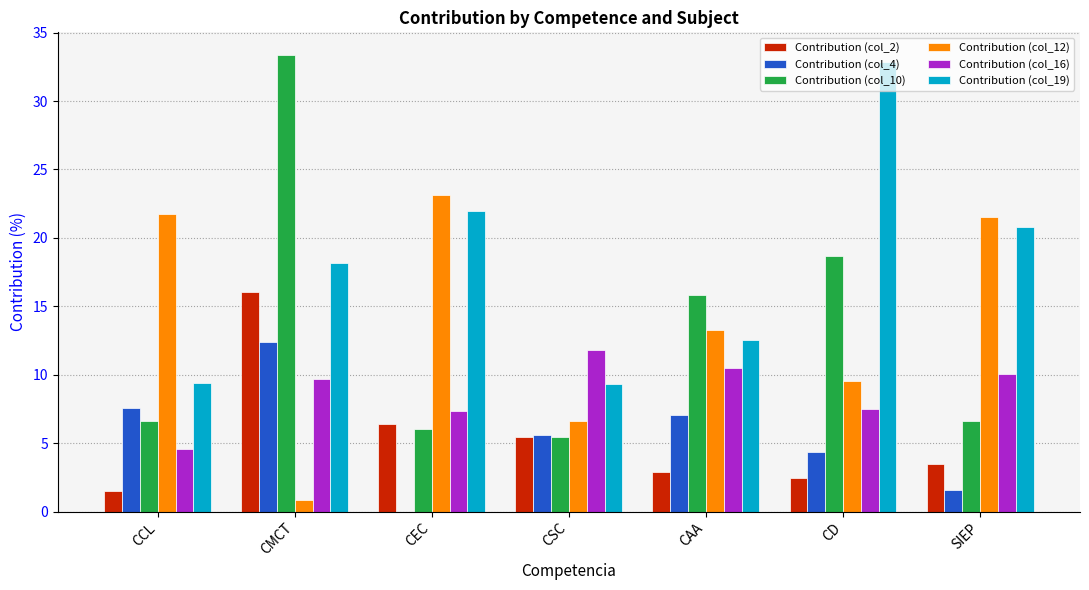

What is the sum of all Contribution (col_19) values?

125.0